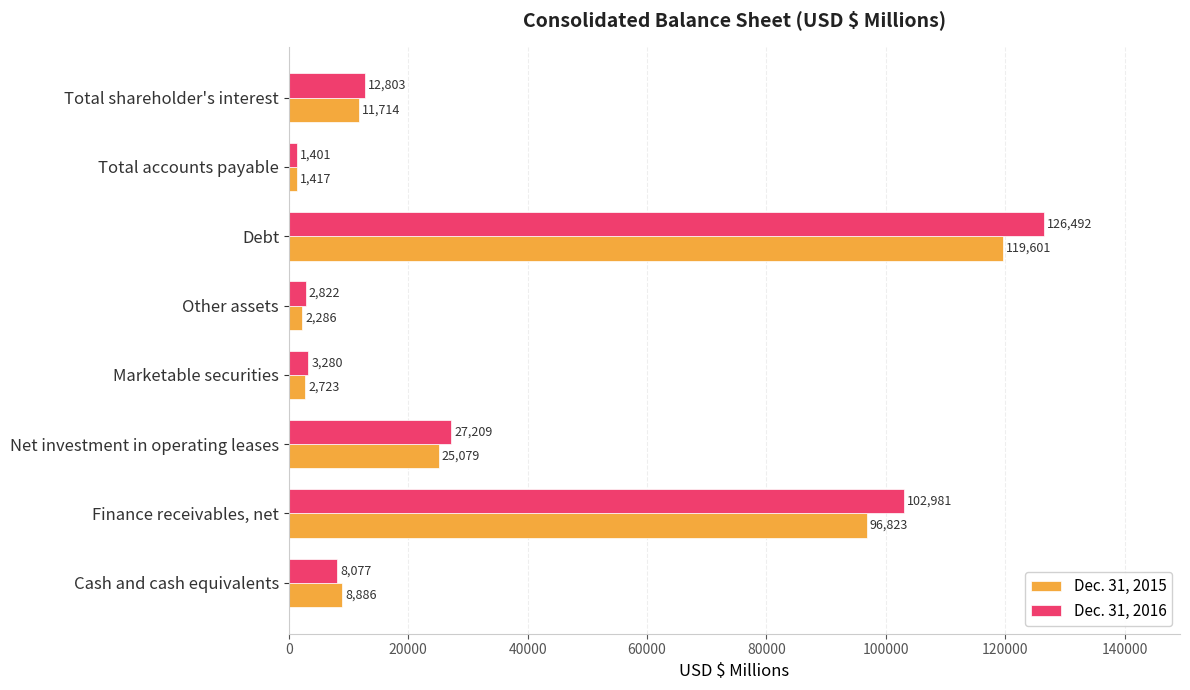

How many values in the Dec. 31, 2016 series are below 12803?

4